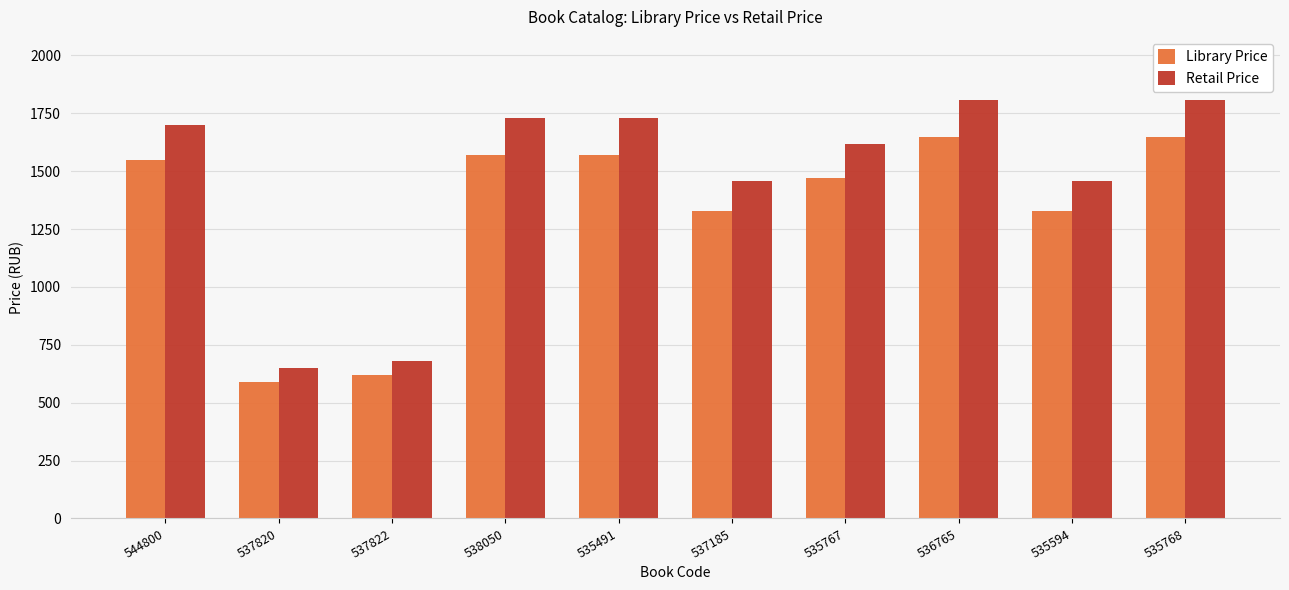

What is the total value across all series at 537820?

1238